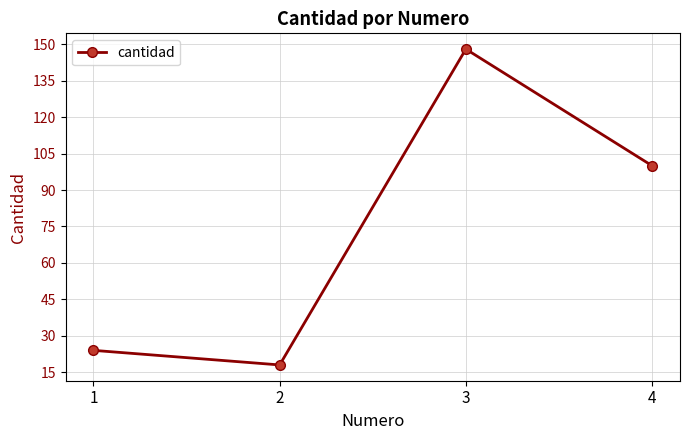

What is the change in value from 1 to 4?

+76